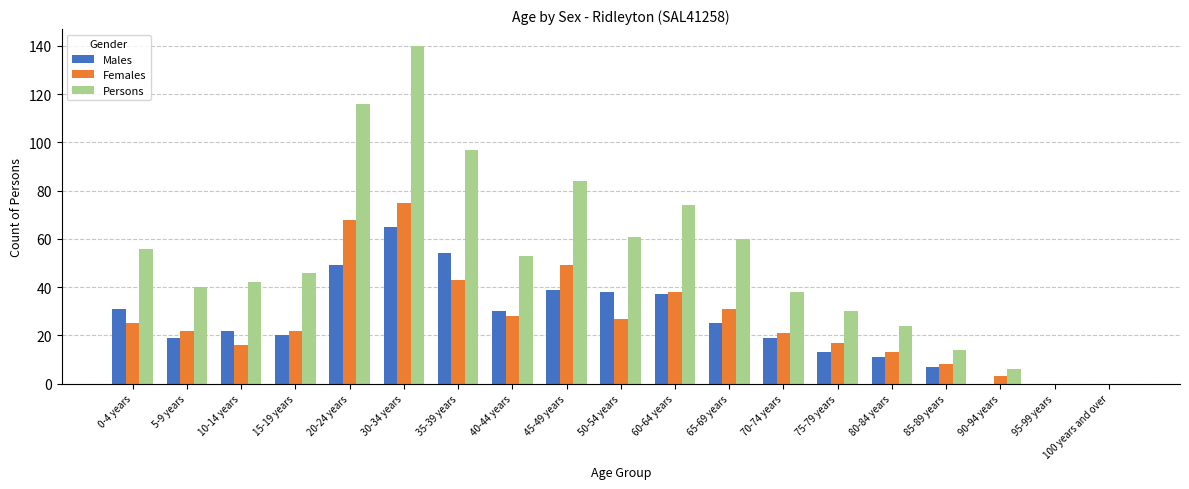

What is the sum of all Persons values?

981